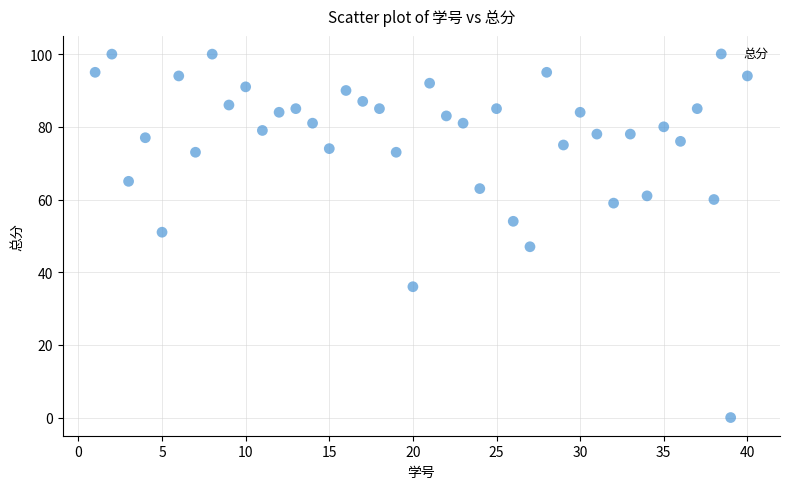

What is the range of X values (max minus min)?

39